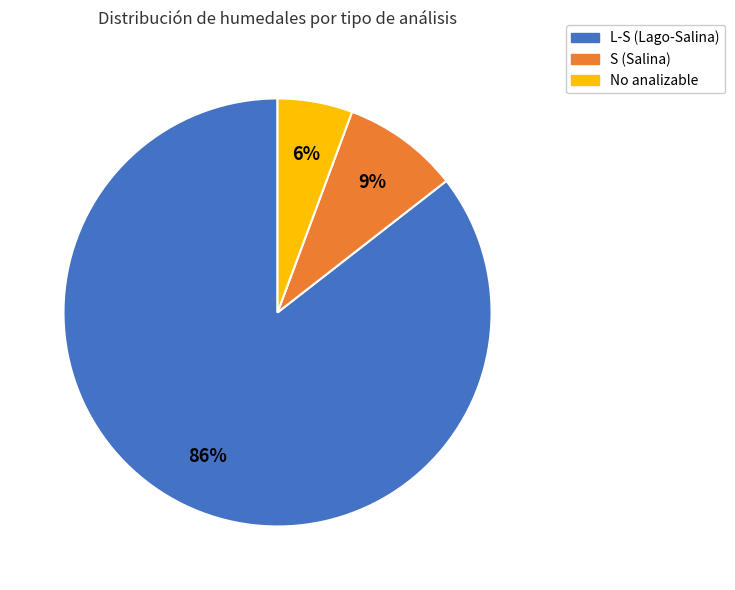

Combined, do S and No analizable account for over 50%?

No